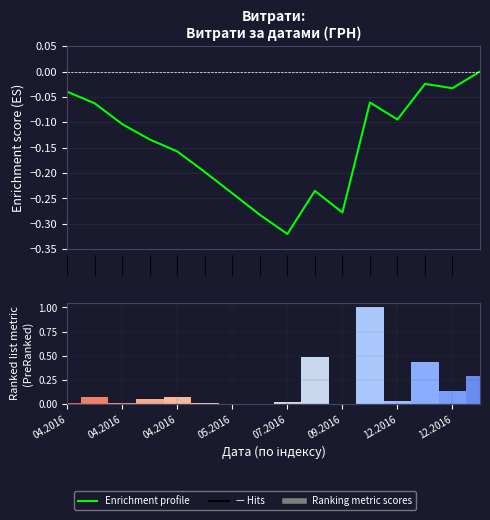

Between 9 and 15, which series saw the biggest shift?

Enrichment profile